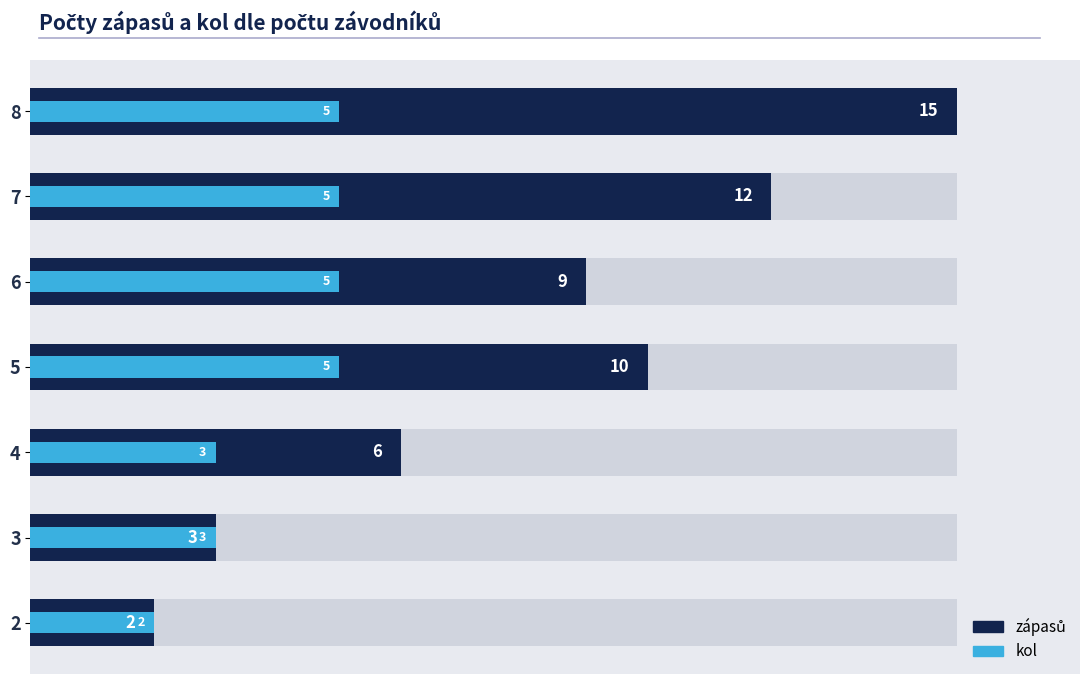

The value of kol at 2 is 1. True or false?

False